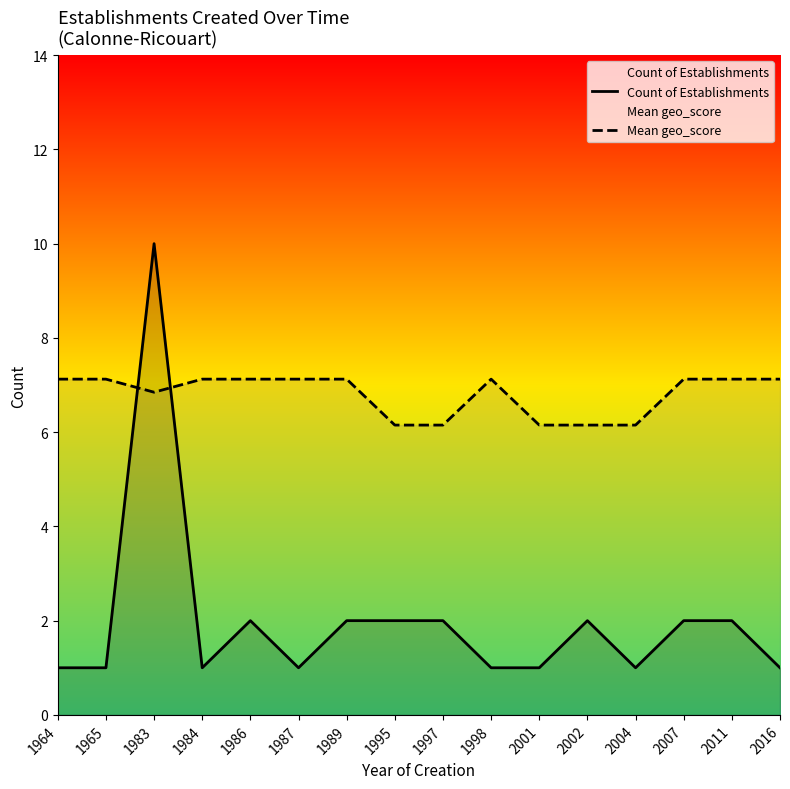

What is the maximum value for Mean geo_score?

7.1